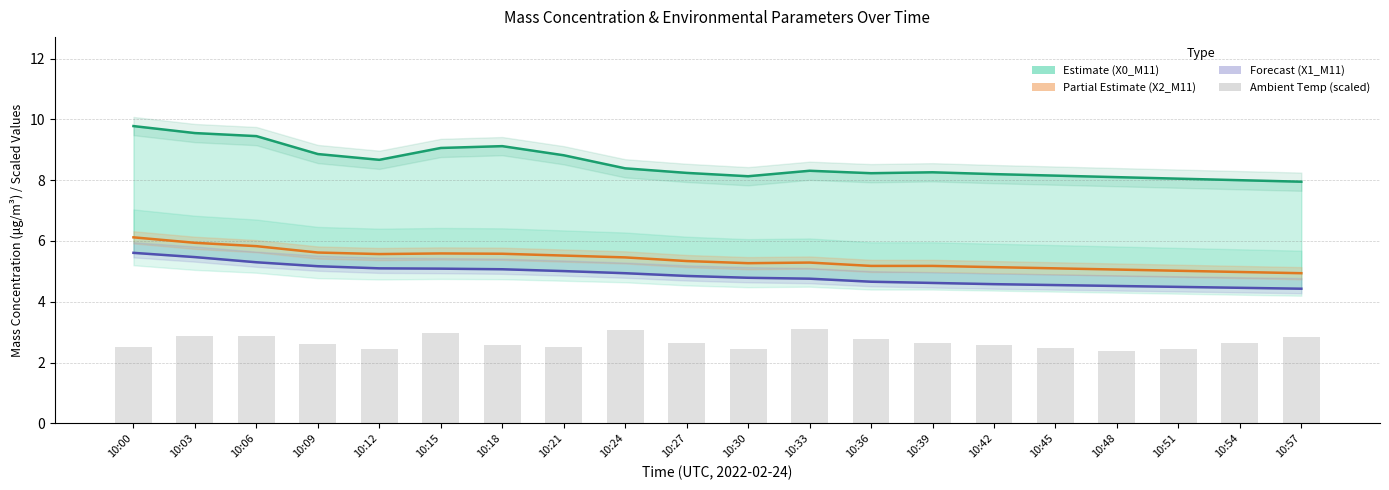

At which label does T2_M11 (Ambient temp, scaled) reach its minimum?

10:48